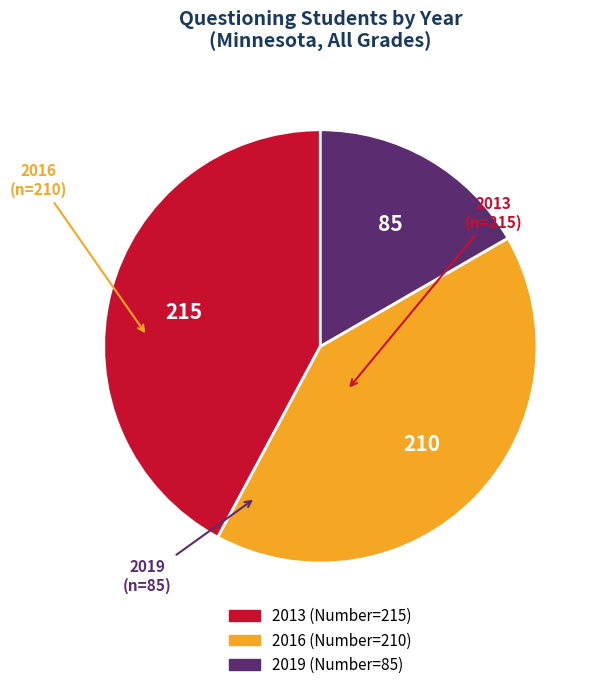

How many segments does this pie chart have?

3